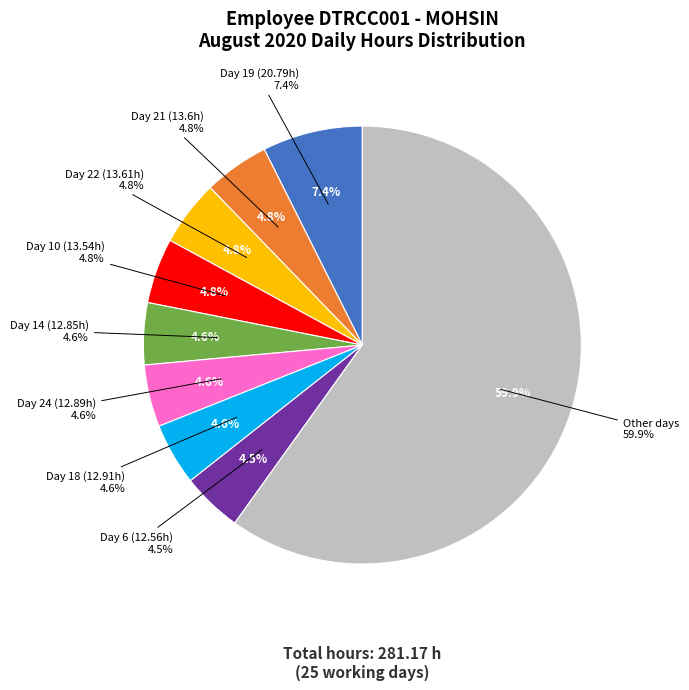

Combined, what portion of the pie is Day 11 and Day 21?

8.6%